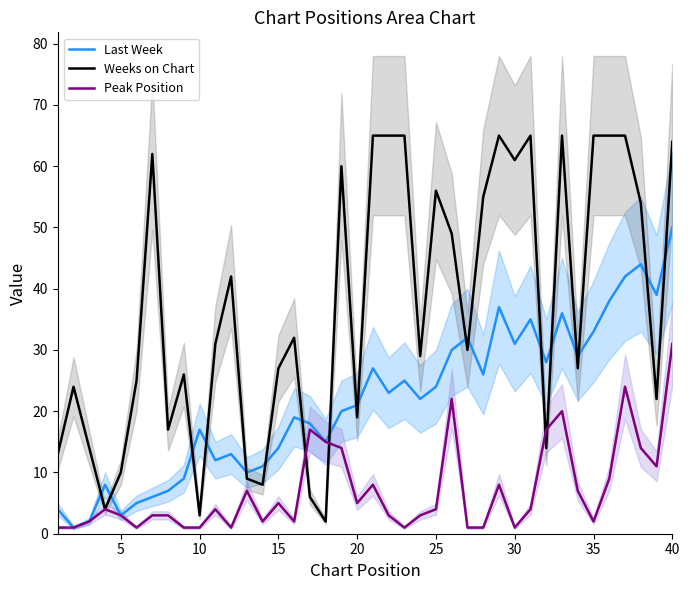

True or false: Last Week and Peak Position intersect in this chart.

False